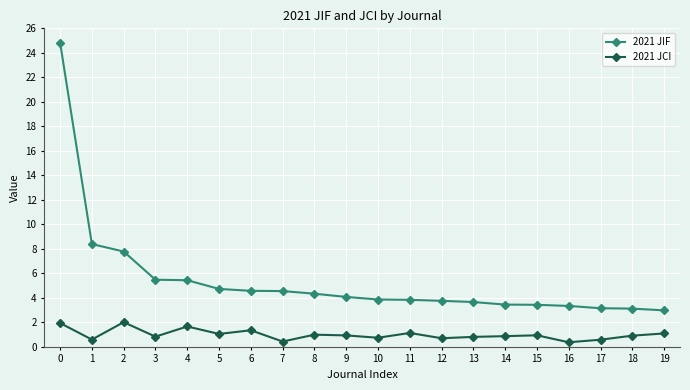

The 2021 JCI series shows 0.9 at 18. True or false?

True